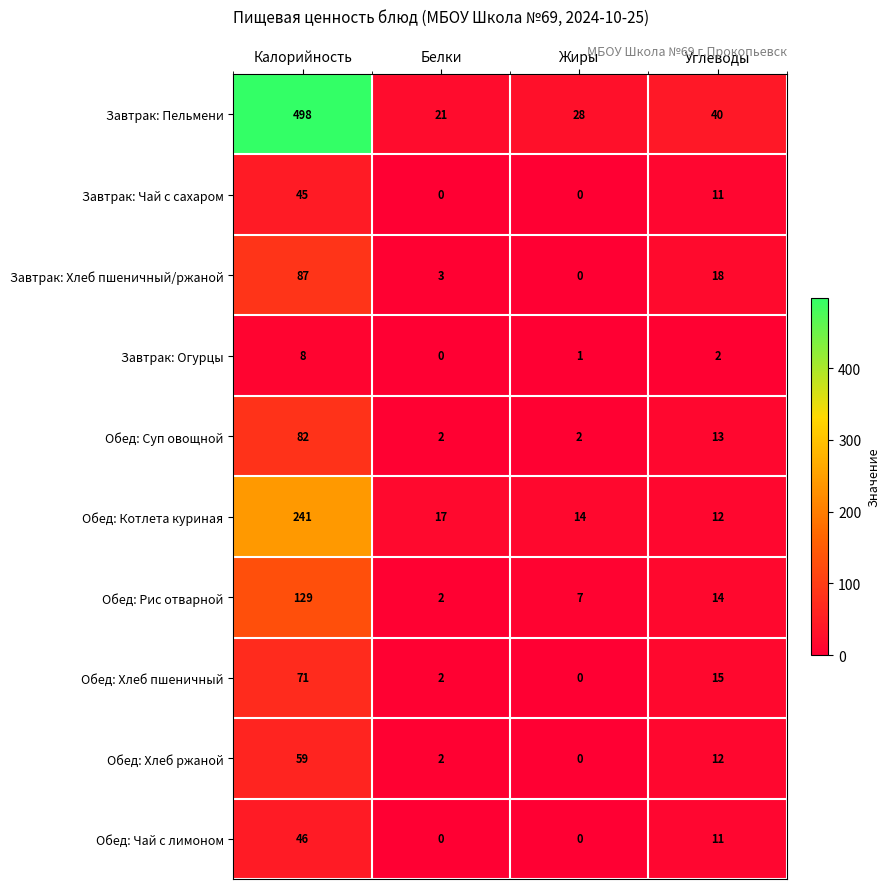

What is the average value of the Завтрак: Пельмени series?

147